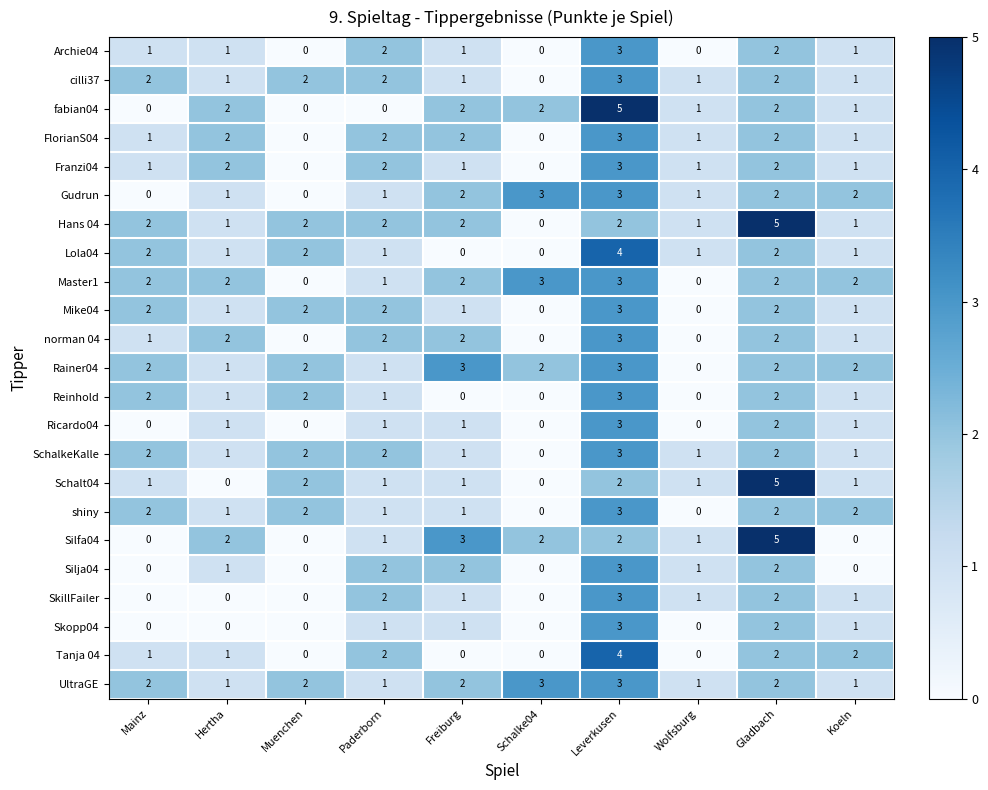

What is the difference between the maximum and second lowest values in the Skopp04 series?

3